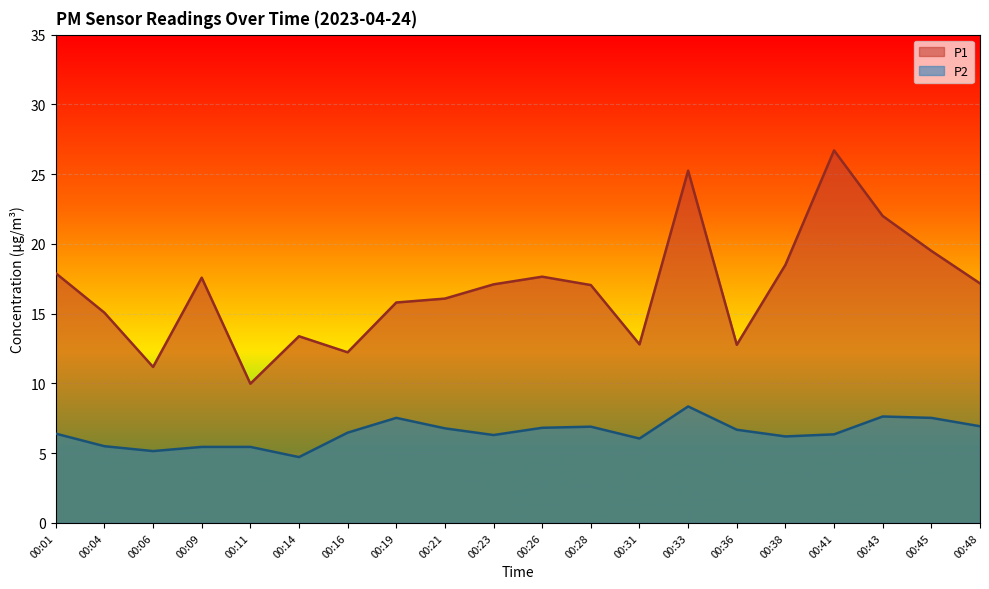

What is the sum of the P1 values at 00:28 and 00:16?

29.3